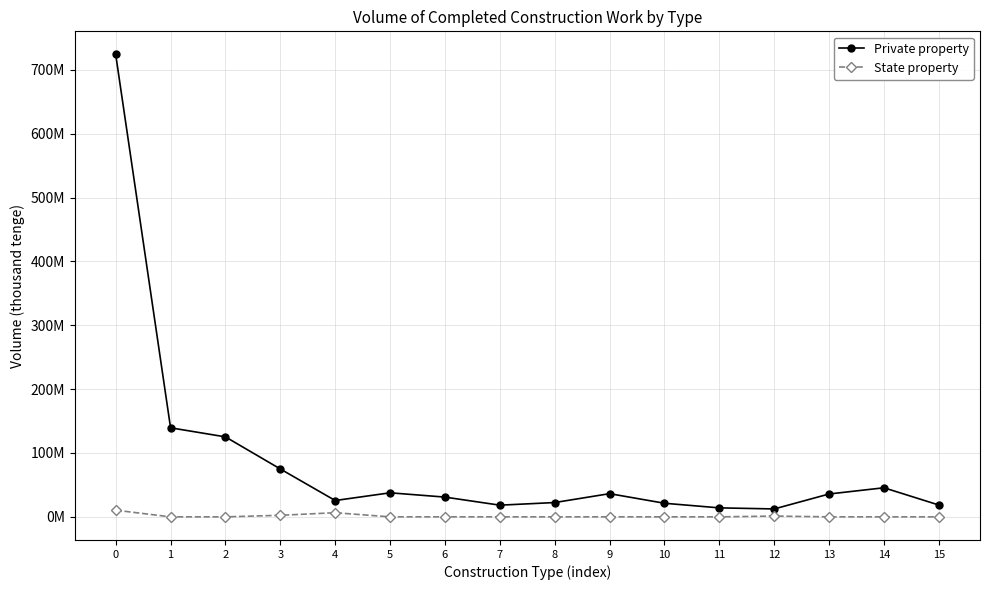

Which series has the widest spread of values?

Private property